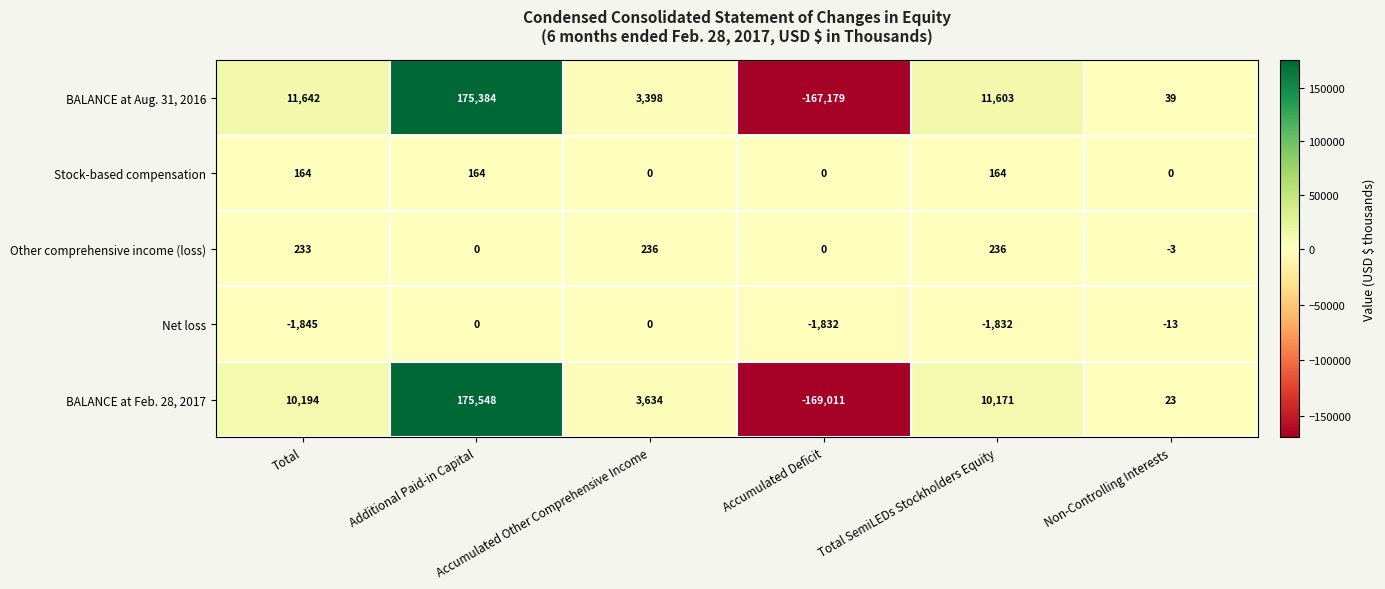

Which series has the widest spread of values?

BALANCE at Feb. 28, 2017